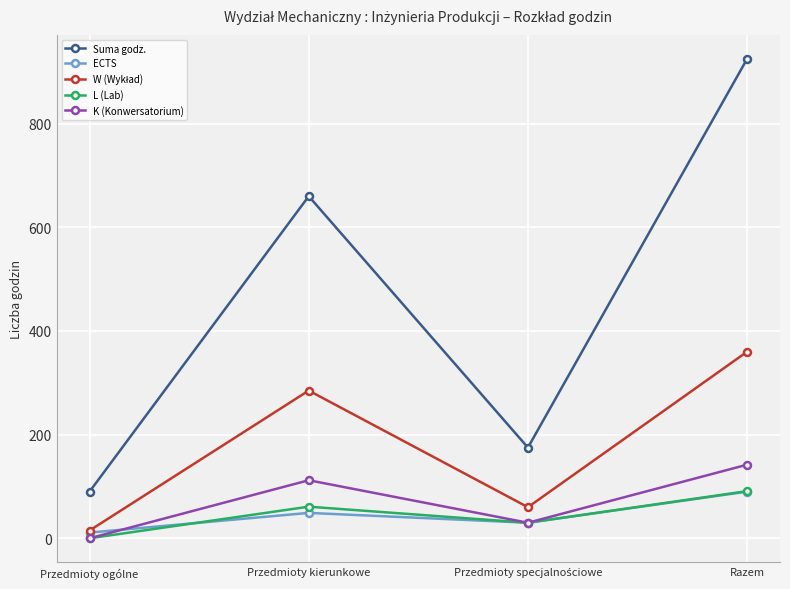

Which series has the widest spread of values?

Suma godz.